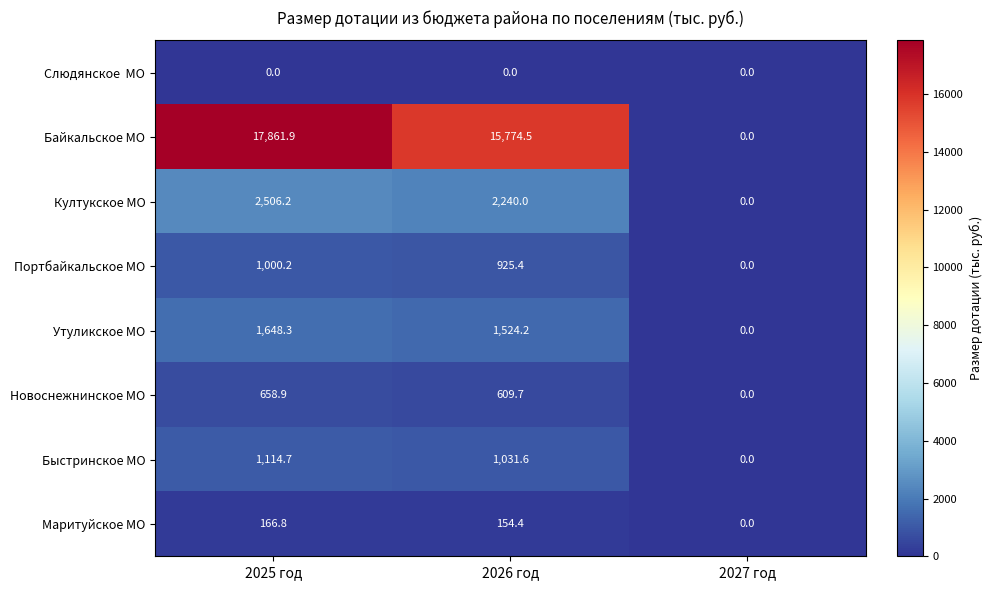

What is the total value across all series at 2026 год?

22259.8